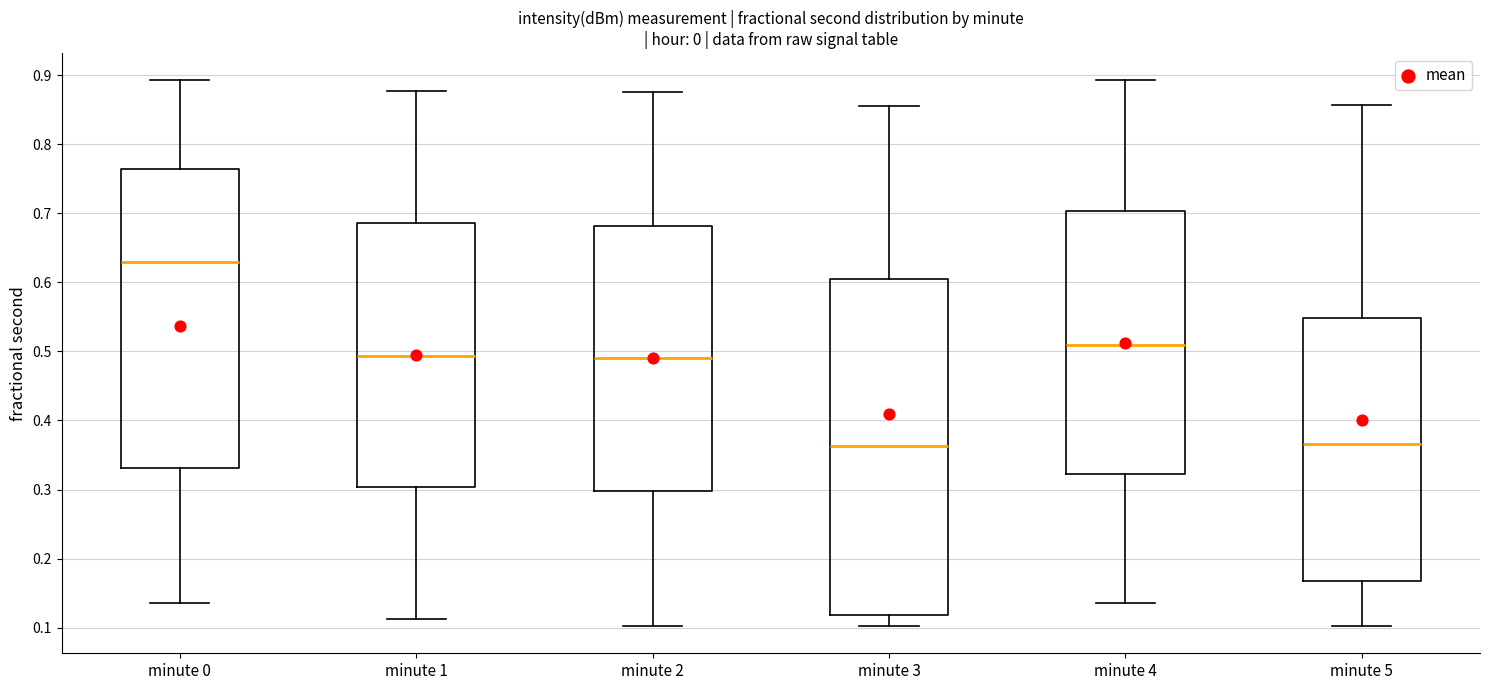

Comparing the boxes themselves (not the whiskers), which one is the tallest?

minute 3